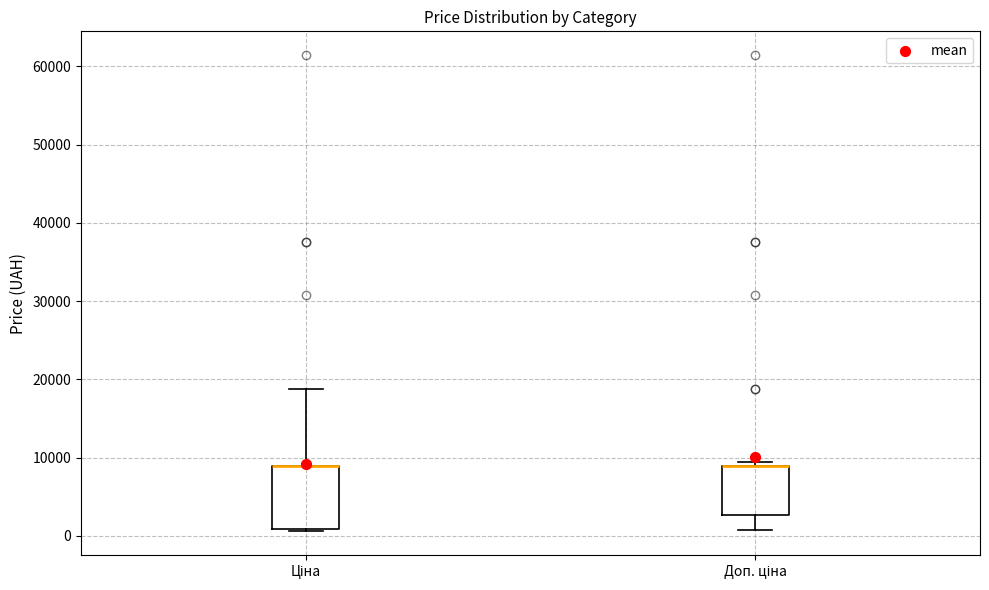

Reading left to right, transcribe this box plot: for each box, give where its median line is, the range the box spans, and where its two whiskers end, as read against the y-axis. The values are not printed on the chart, so give them approximately, as read against the axis.

Ціна: median 9000 (drawn on the box's upper edge), box 1000 to 9000, whiskers 1000 to 19000
Доп. ціна: median 9000 (drawn on the box's upper edge), box 3000 to 9000, whiskers 1000 to 9000 (just above the box's upper edge)